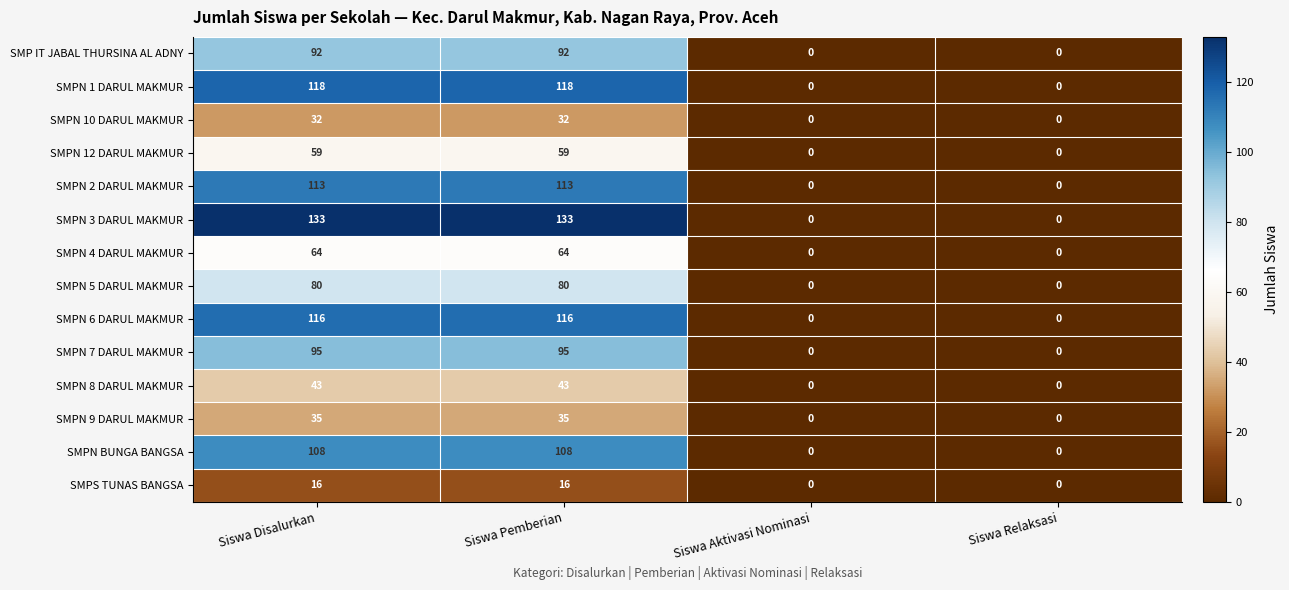

What is the highest value of the SMPS TUNAS BANGSA series?

16